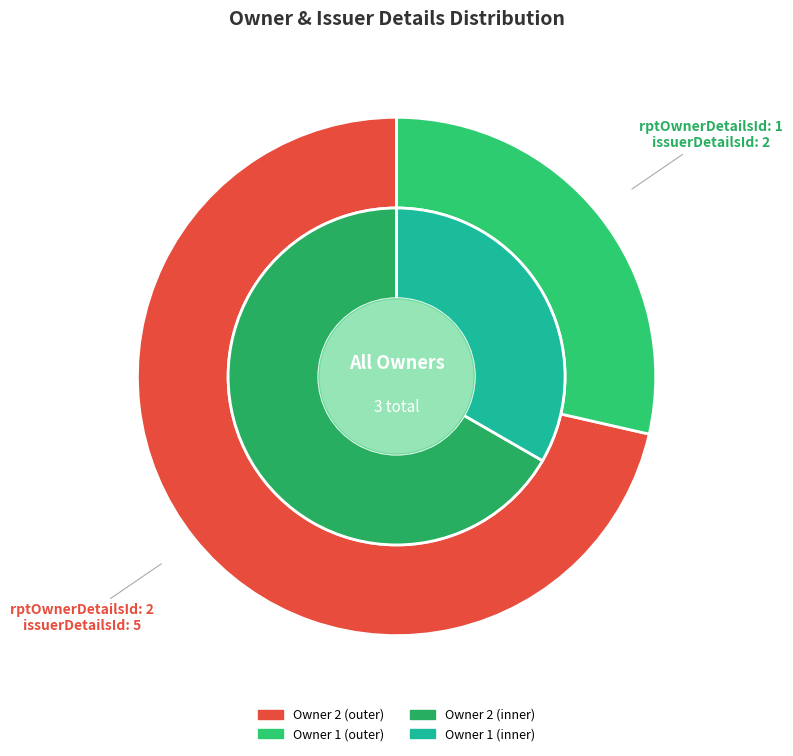

What is the total percentage of 1 and 2?

100.0%